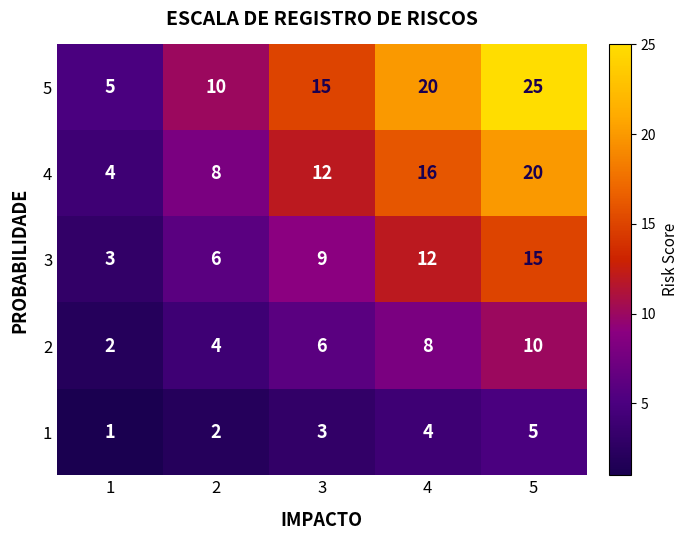

Which series has the largest range (max minus min)?

5